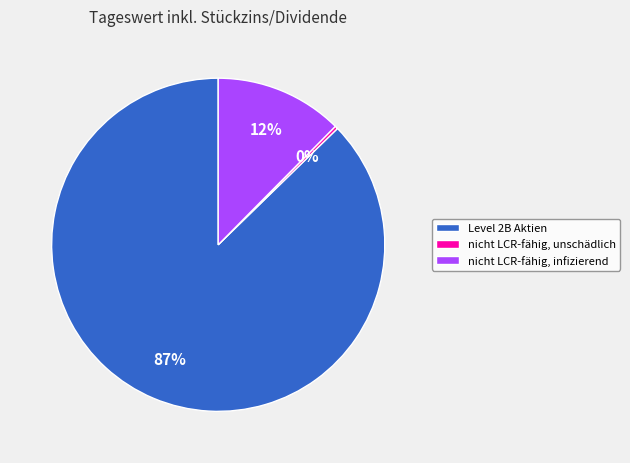

The nicht LCR-fähig, infizierend slice represents 24% of the pie. True or false?

False